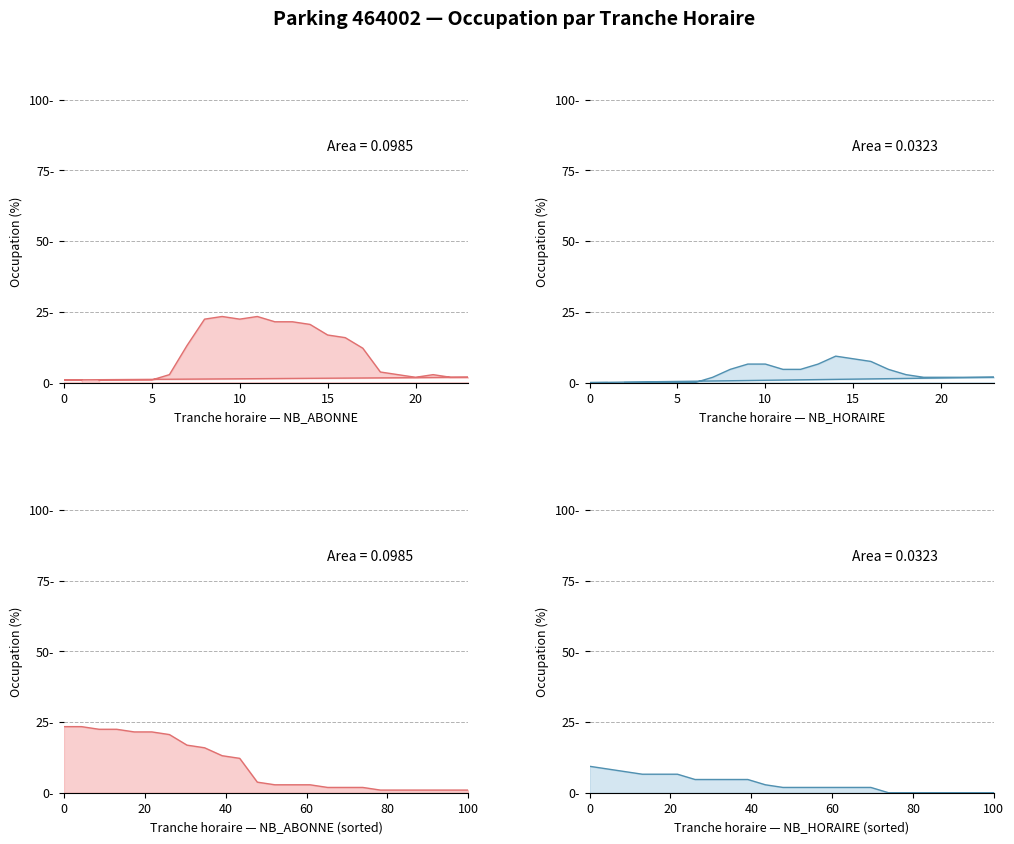

True or false: NB_HORAIRE and NB_ABONNE cross at least once.

False